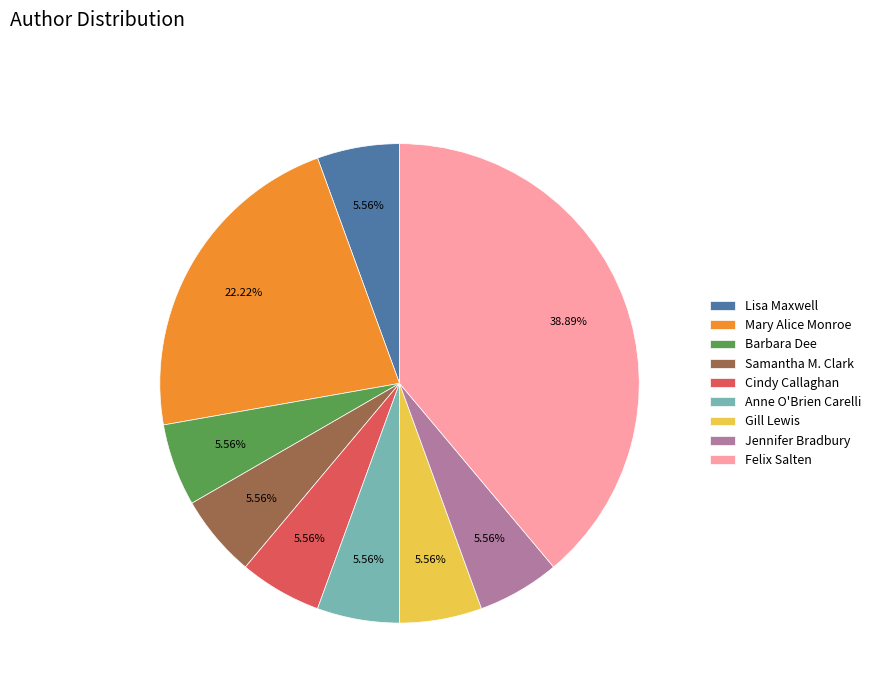

Does Gill Lewis account for over 50% of the chart?

No